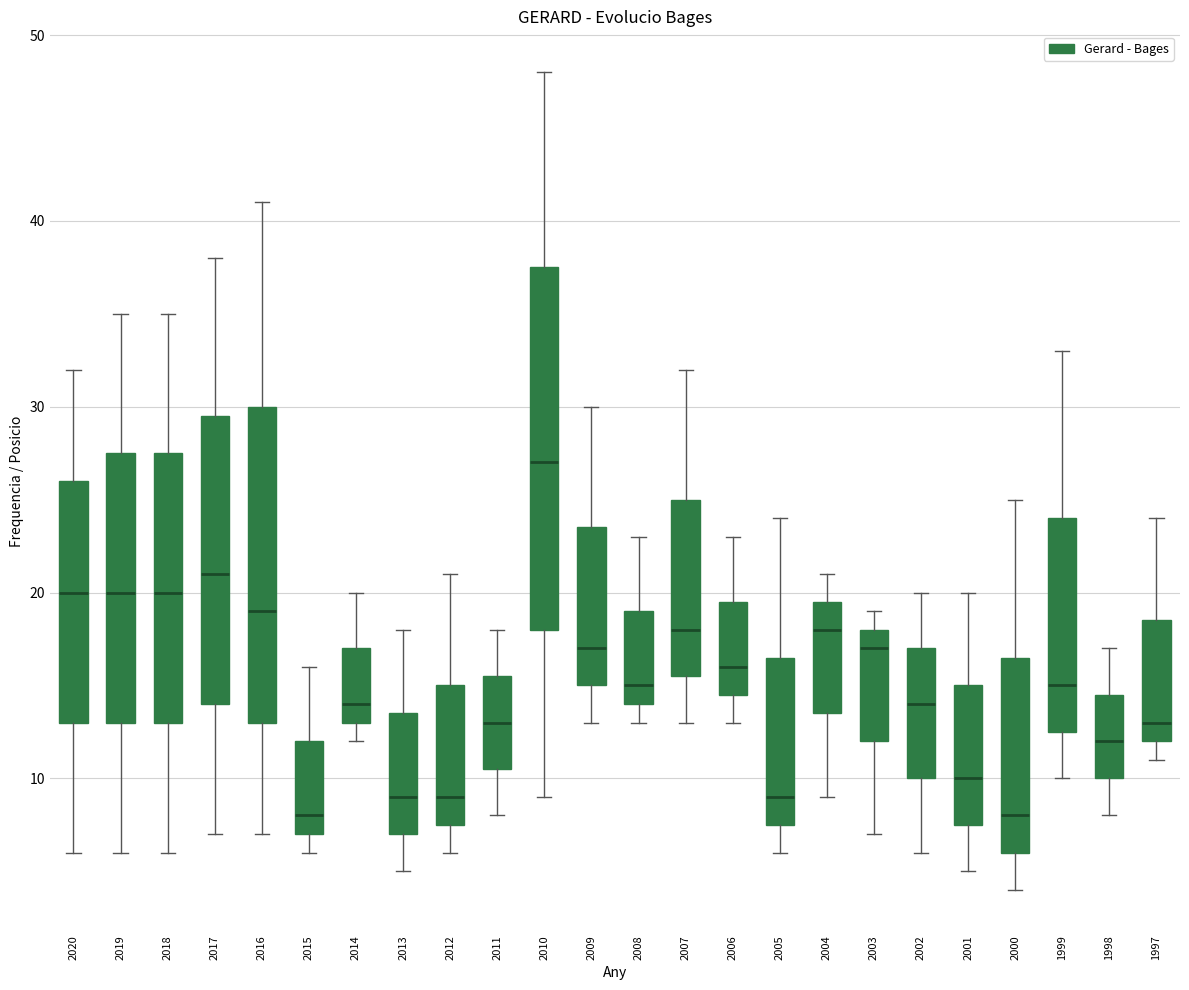

Comparing the boxes themselves (not the whiskers), which one is the tallest?

2010